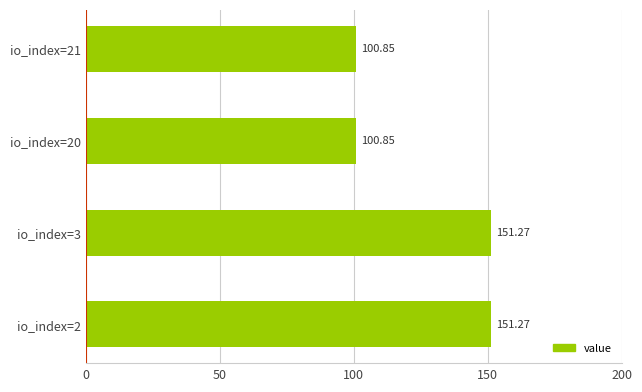

What is the average value?

126.1